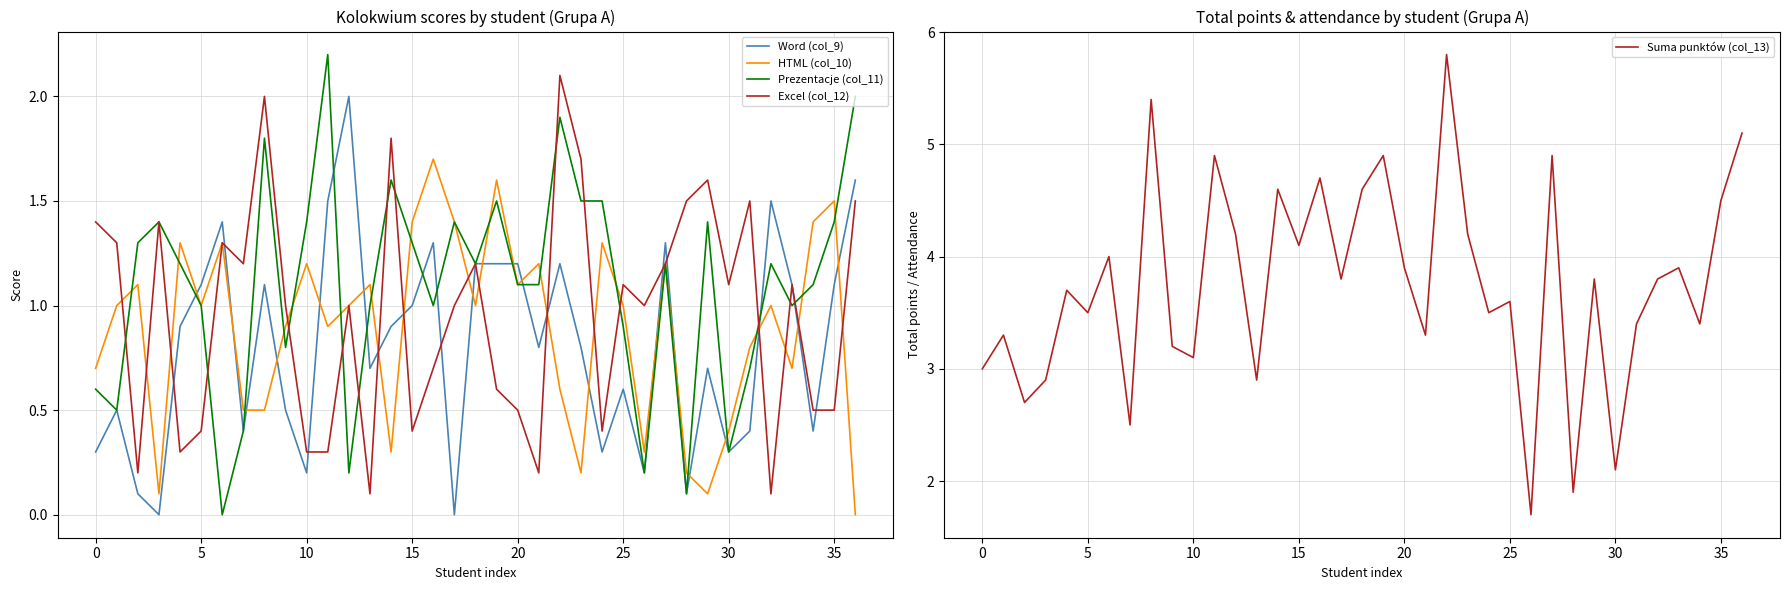

What are all the series names shown in the legend?

Word (col_9), HTML (col_10), Prezentacje (col_11), Excel (col_12), Suma punktów (col_13)